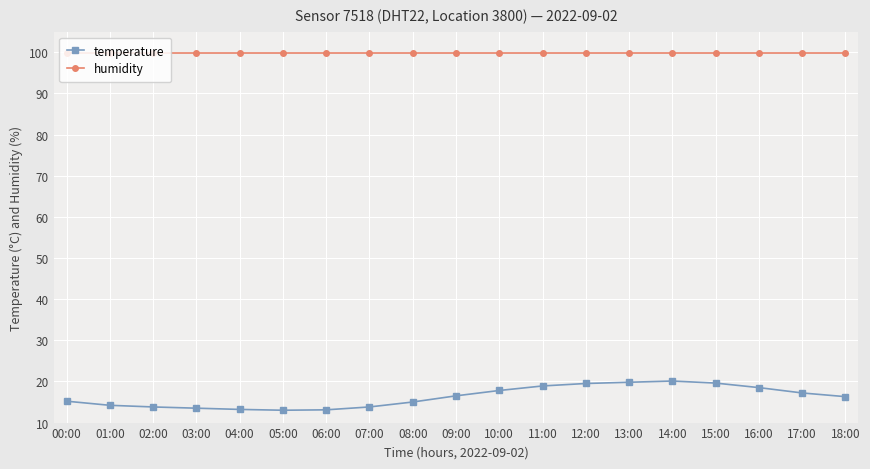

List the series in order of their peak value, highest first.

humidity, temperature